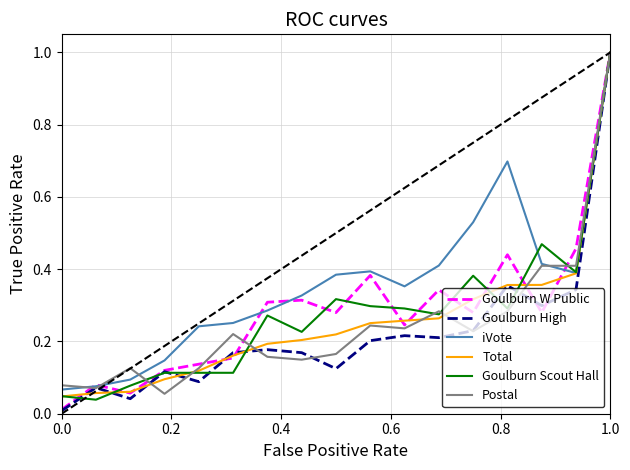

What are all the series names shown in the legend?

Goulburn W Public, Goulburn High, iVote, Total, Goulburn Scout Hall, Postal